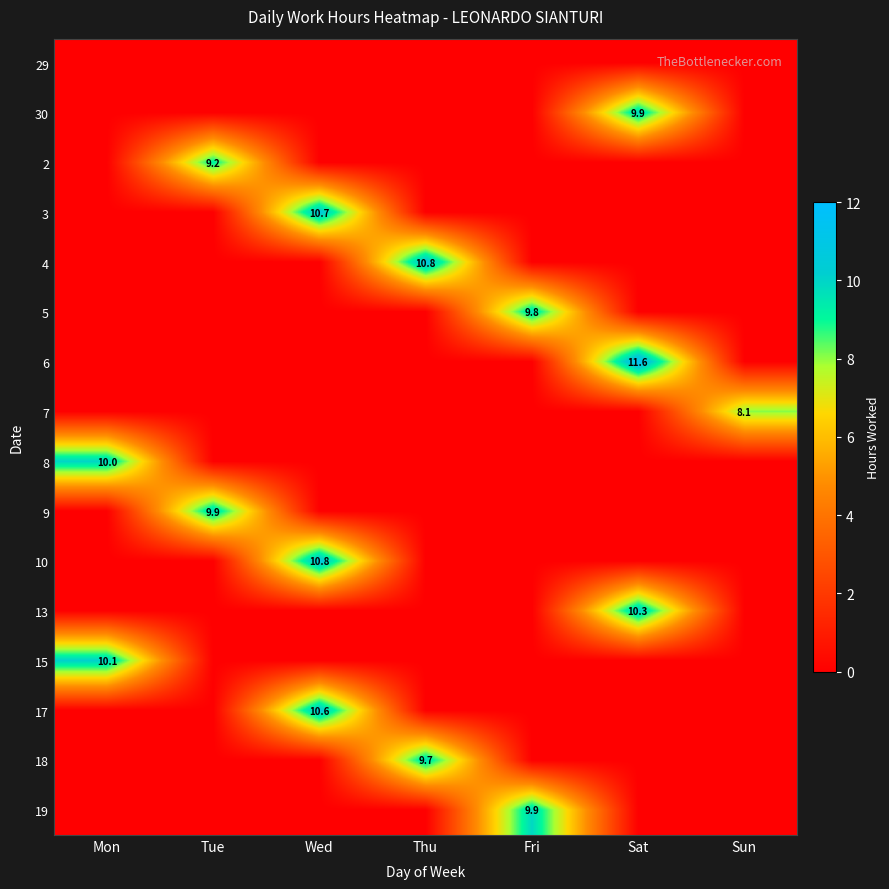

The value of 30 at Sat is 3.0. True or false?

False